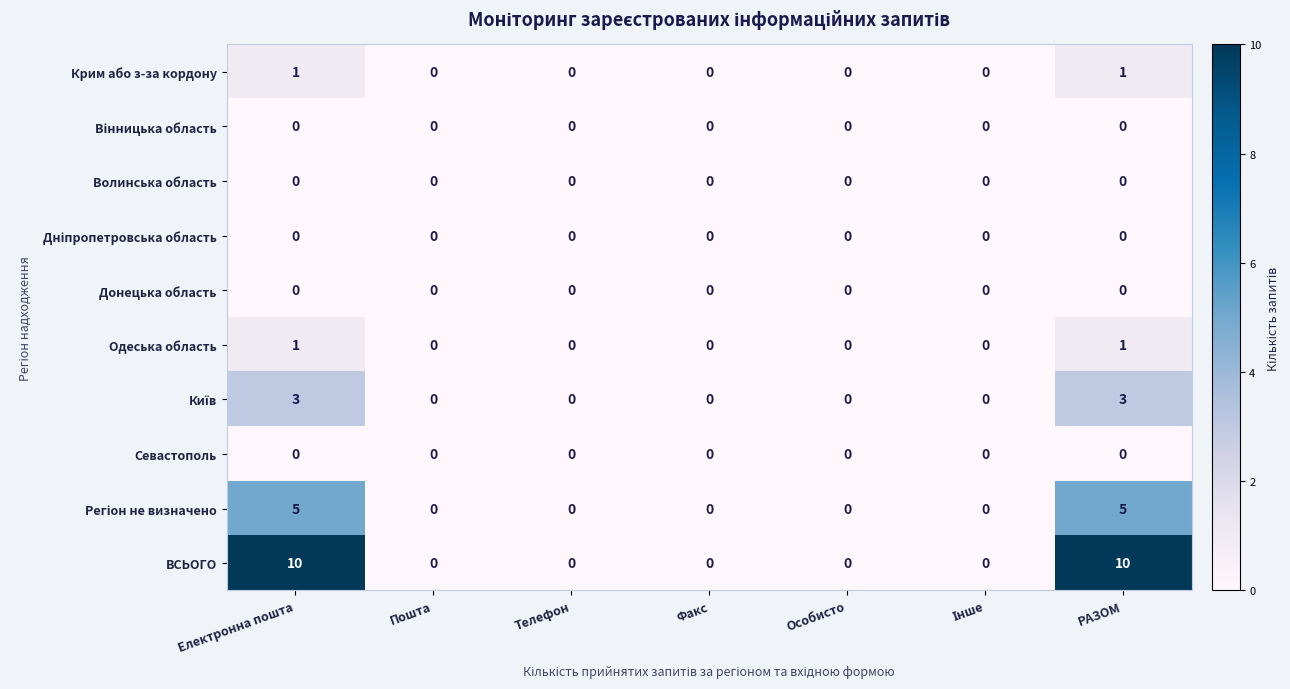

Between Телефон and РАЗОМ, which series saw the biggest shift?

ВСЬОГО